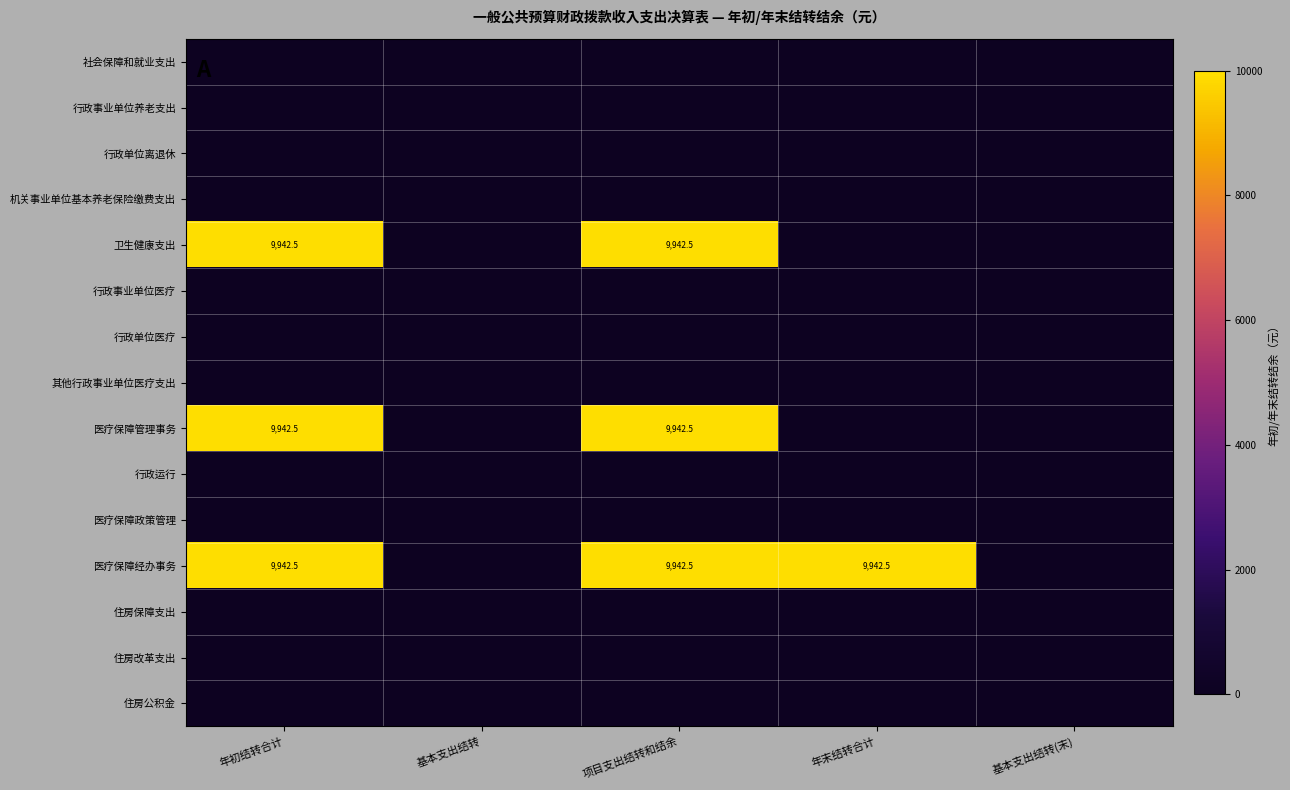

Is it true that 医疗保障经办事务 equals 15100.0 at 年末结转合计?

False